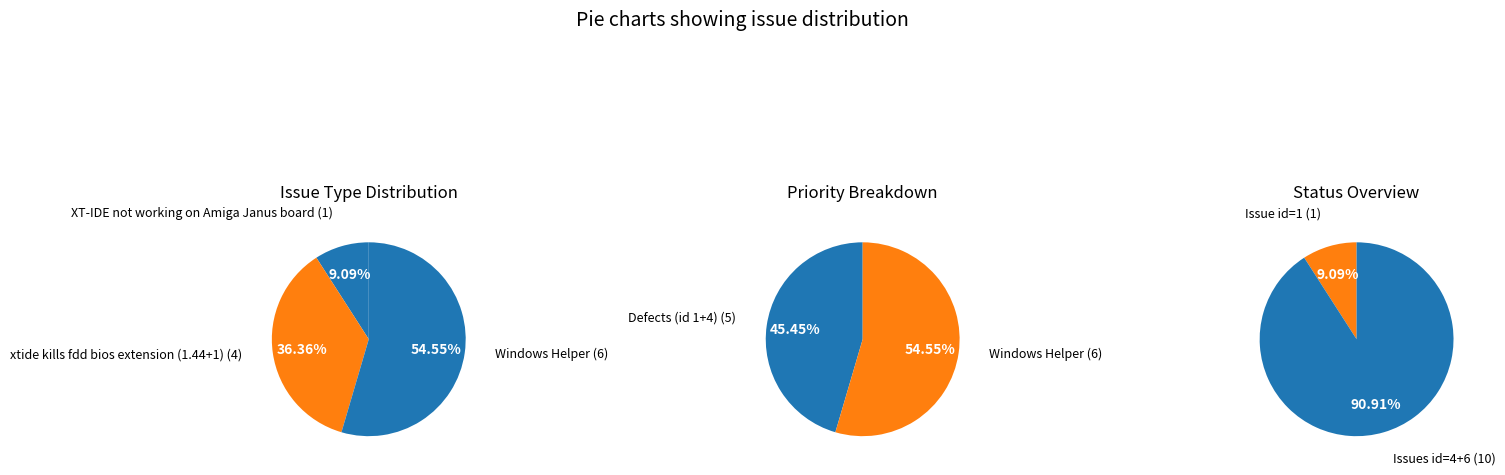

Which category has the biggest portion of the pie?

Windows Helper